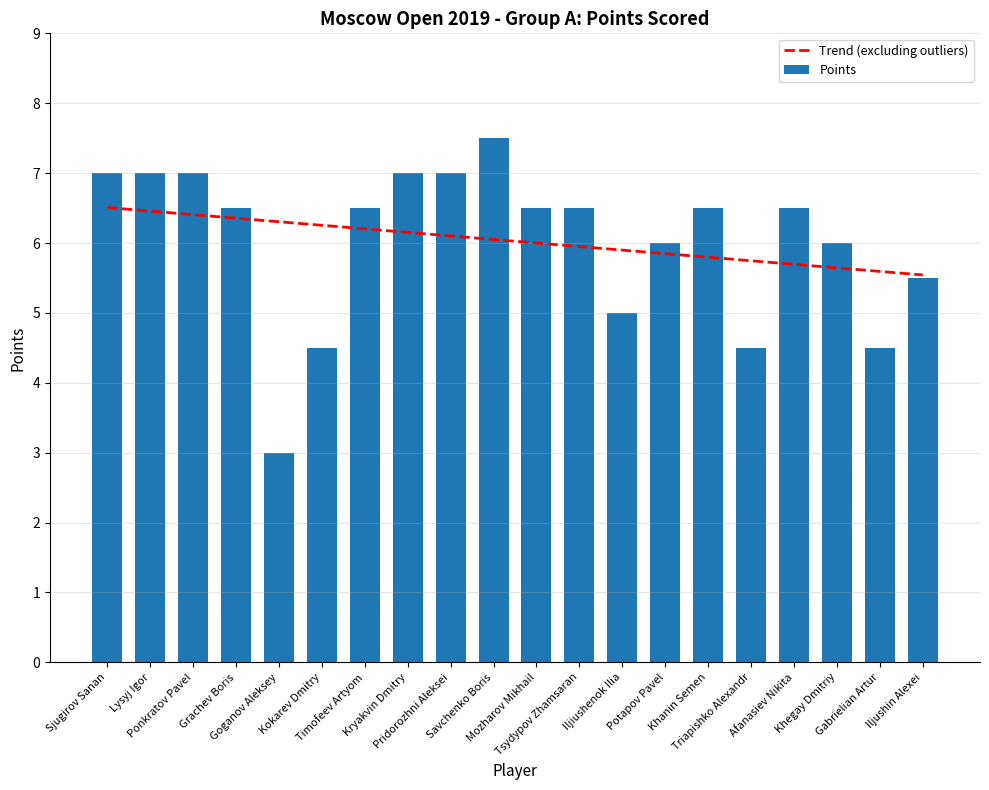

What is the difference between the maximum and minimum values in the Points series?

4.5